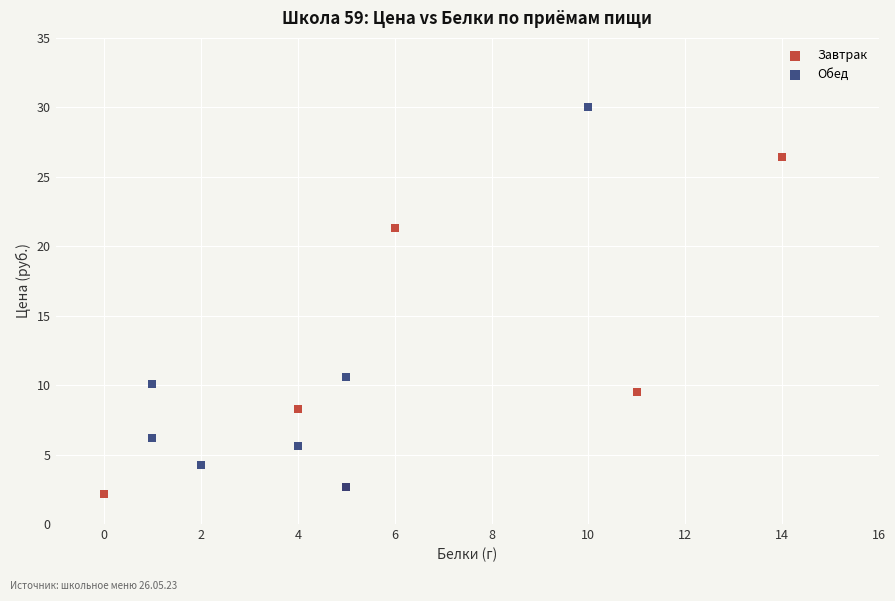

Which series has the largest Y range (max minus min)?

Обед